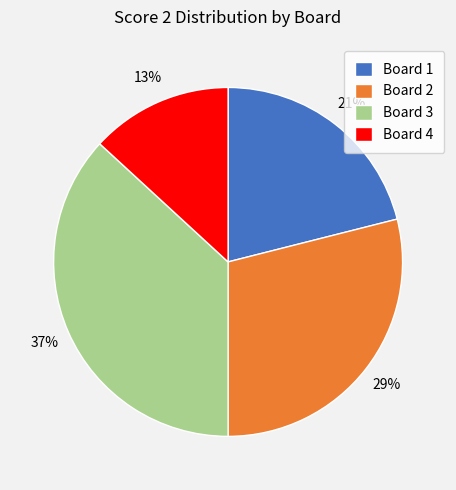

Which slice is the smallest?

Board 4